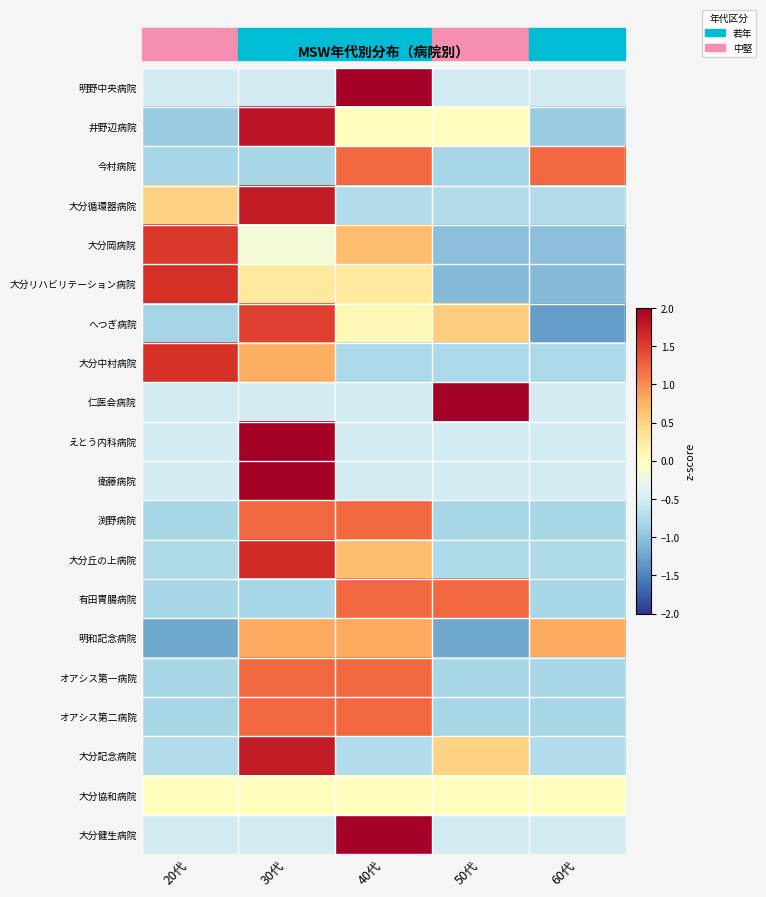

Rank the series by their maximum value, from lowest to highest.

大分協和病院, 明和記念病院, 今村病院, 渕野病院, 有田胃腸病院, オアシス第一病院, オアシス第二病院, へつぎ病院, 大分岡病院, 大分中村病院, 大分リハビリテーション病院, 大分丘の上病院, 大分循環器病院, 大分記念病院, 井野辺病院, えとう内科病院, 衛藤病院, 明野中央病院, 仁医会病院, 大分健生病院